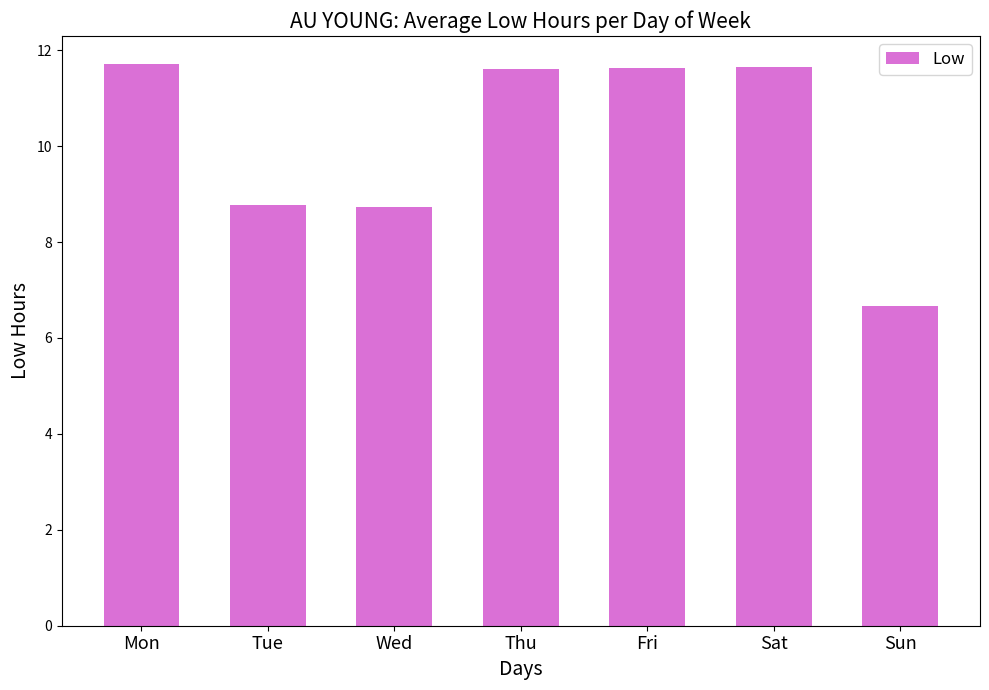

What is the value of the 2nd bar from the left?

8.8